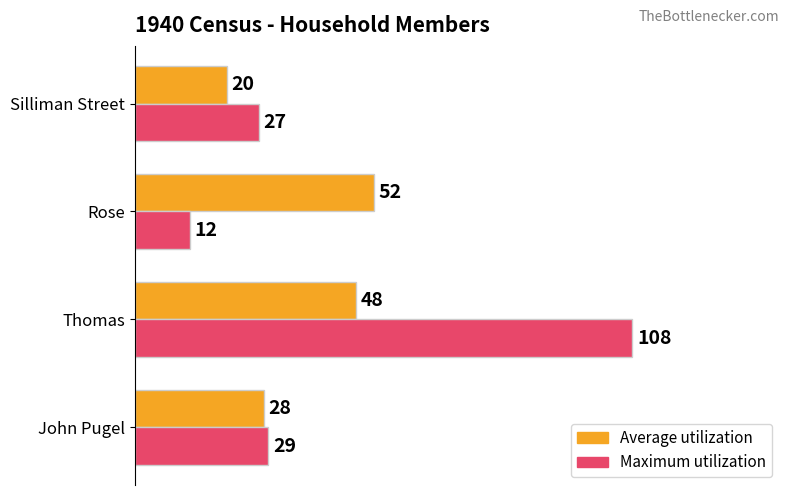

At which category is the sum across all series the highest?

Thomas